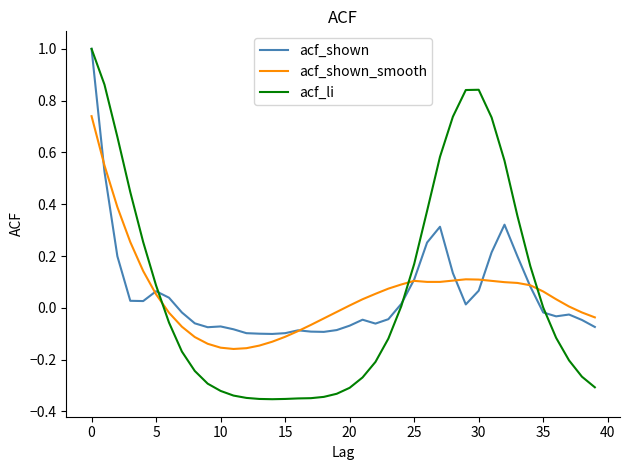

What is the greatest value displayed?

1.0